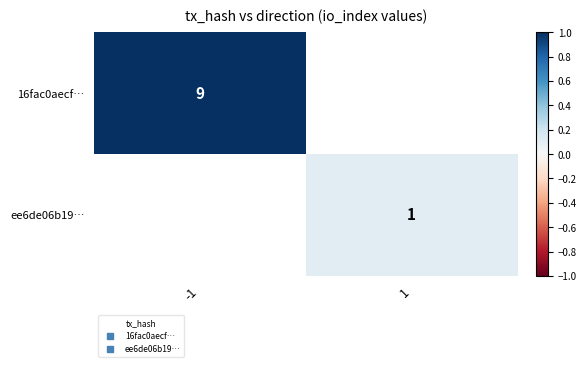

Which category has the highest value in the 16fac0aecf… series?

-1